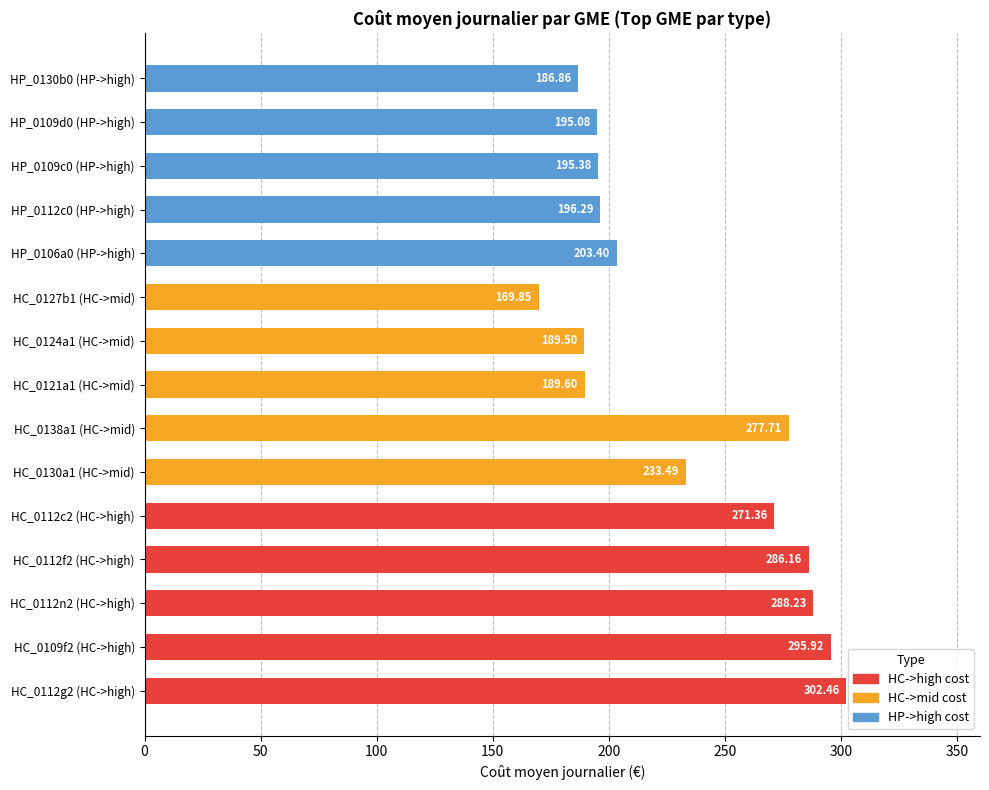

Approximately how many times larger is the value at HP_0112c0 (HP->high) compared to HC_0130a1 (HC->mid)?

0.8